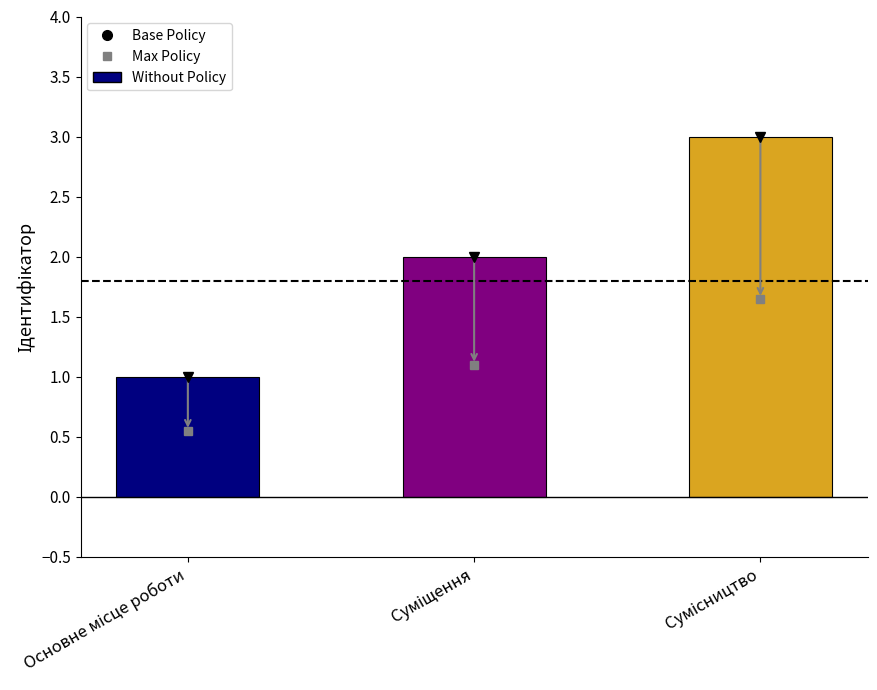

What is the maximum value shown in the chart?

3